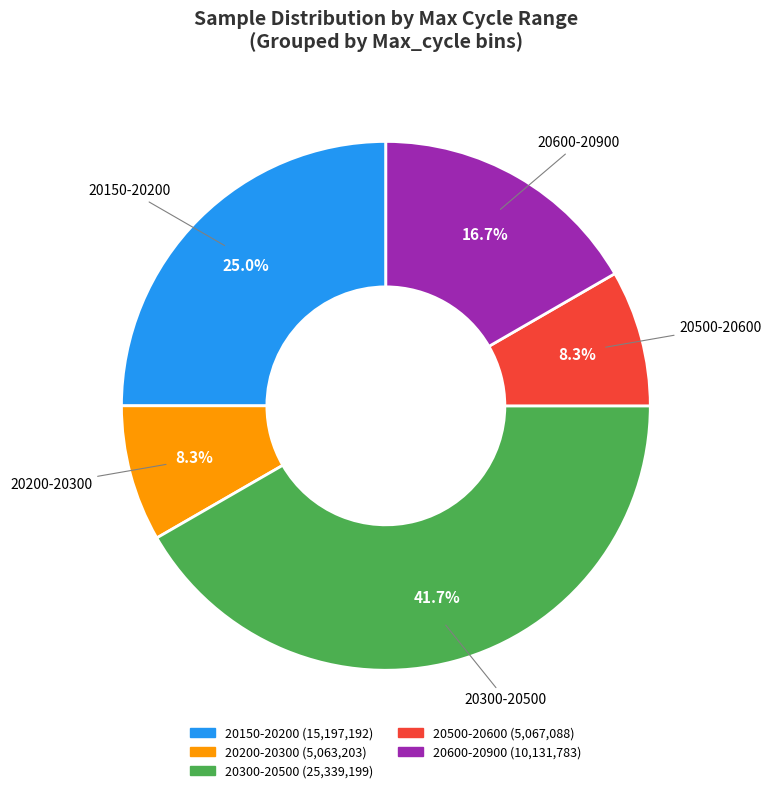

Does any single category account for the majority?

No